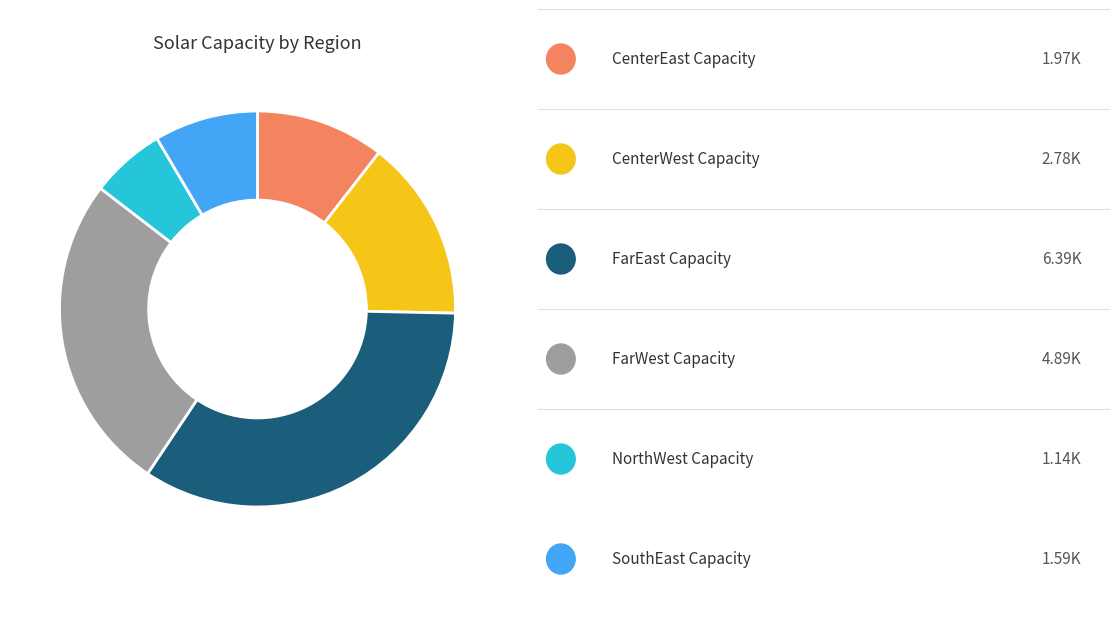

Is there a majority slice in this chart?

No